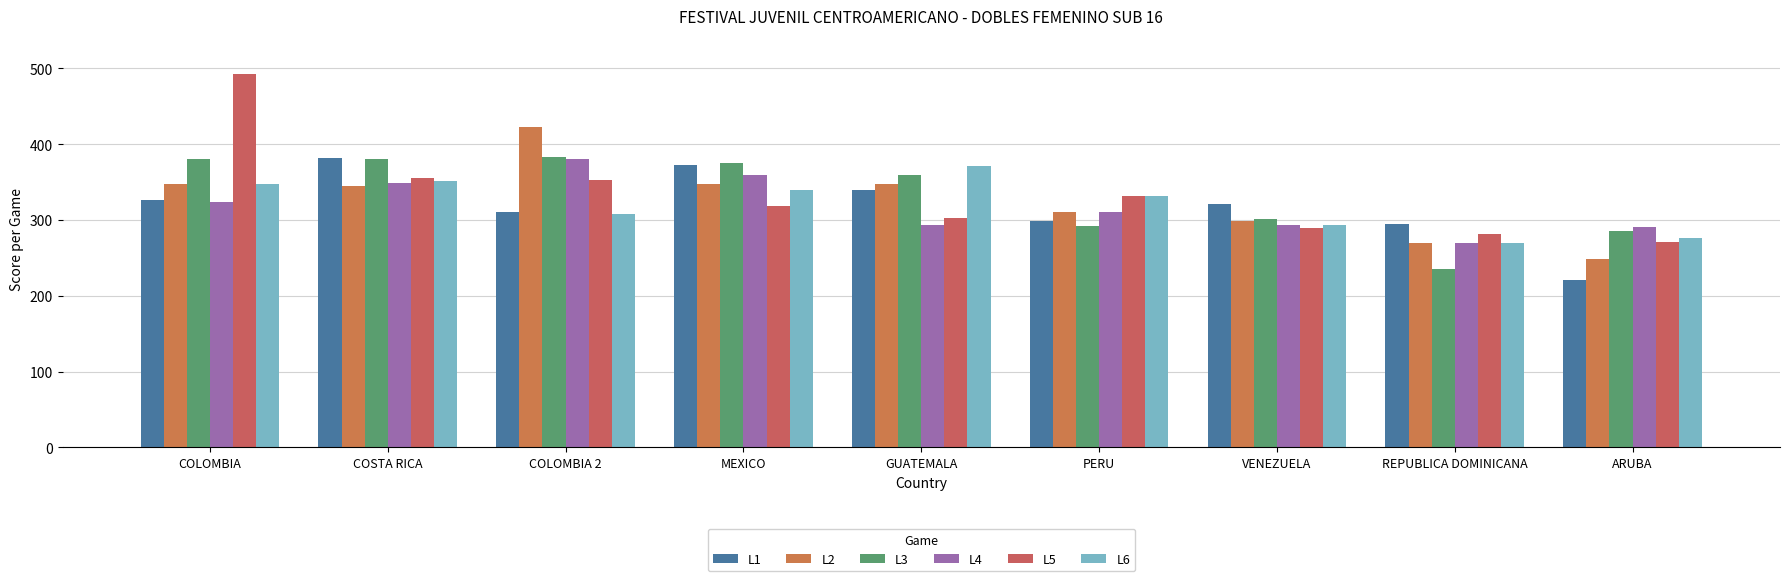

What is the difference between the second highest and minimum values in the L4 series?

90